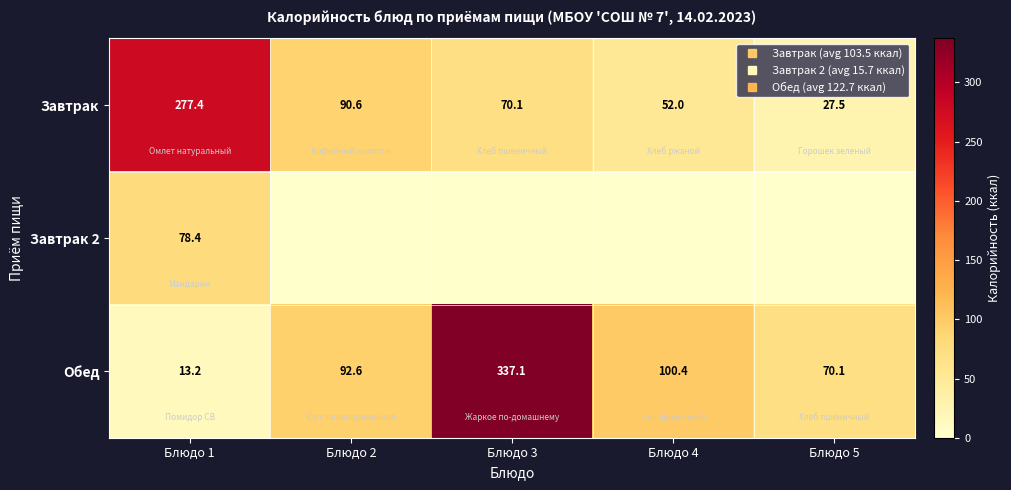

What is the spread (max minus min) of values at Блюдо 1?

264.2